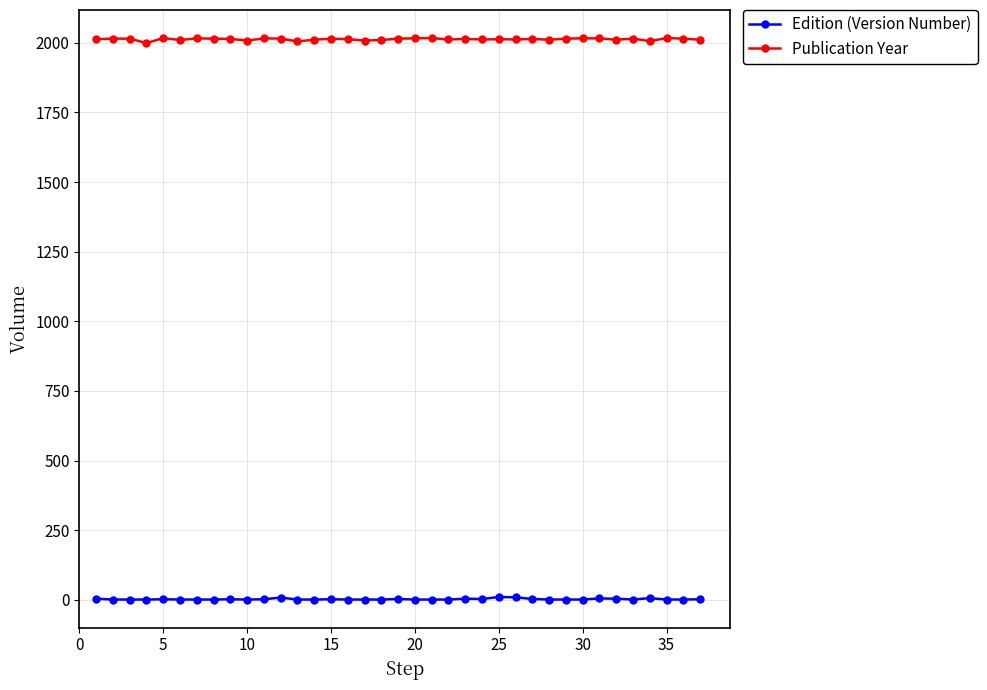

True or false: Edition (Version Number) has more than 2 points higher than both neighbors.

True